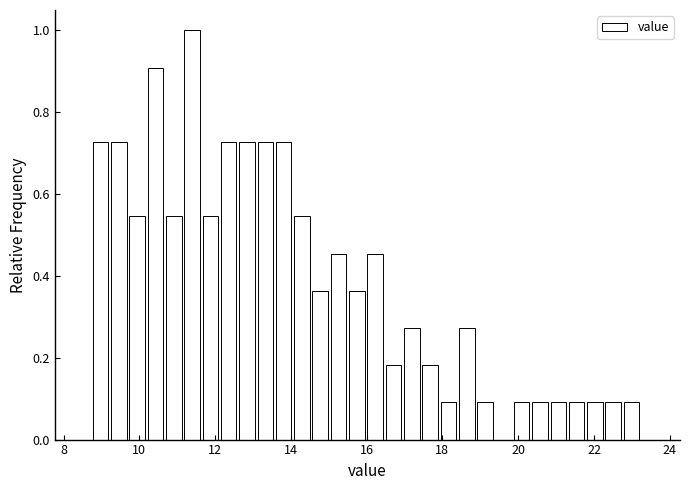

Read against the x-axis, roughly where is the centre of the tallest bar?

11.4